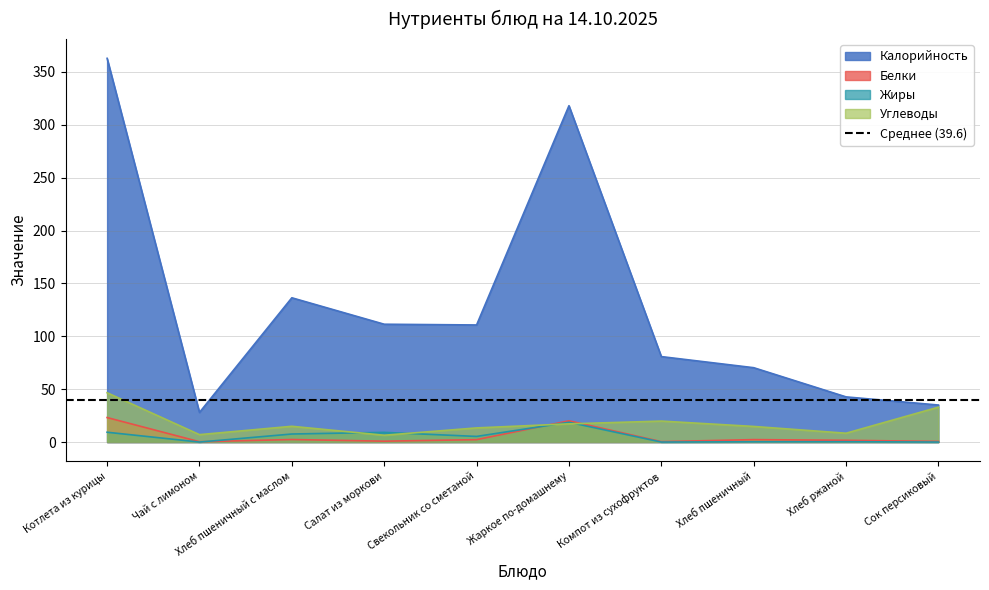

What position from the left is Сок персиковый?

10